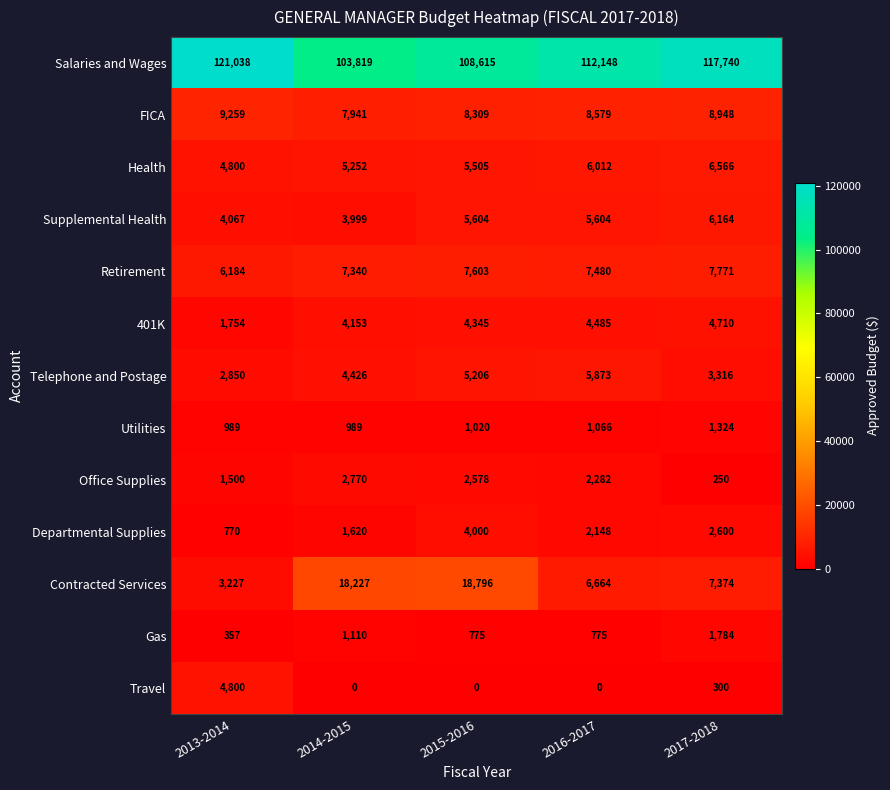

At 2017-2018, list the series in order from smallest to largest.

Office Supplies, Travel, Utilities, Gas, Departmental Supplies, Telephone and Postage, 401K, Supplemental Health, Health, Contracted Services, Retirement, FICA, Salaries and Wages